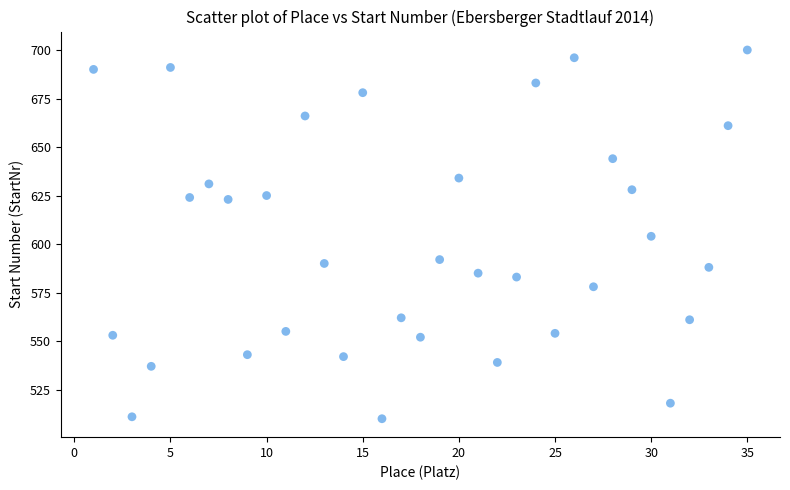

What is the range of Y values (max minus min)?

190